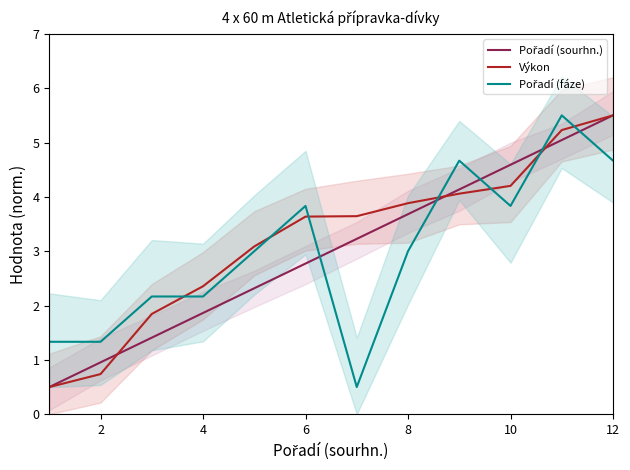

What is the maximum value for Výkon?

5.5